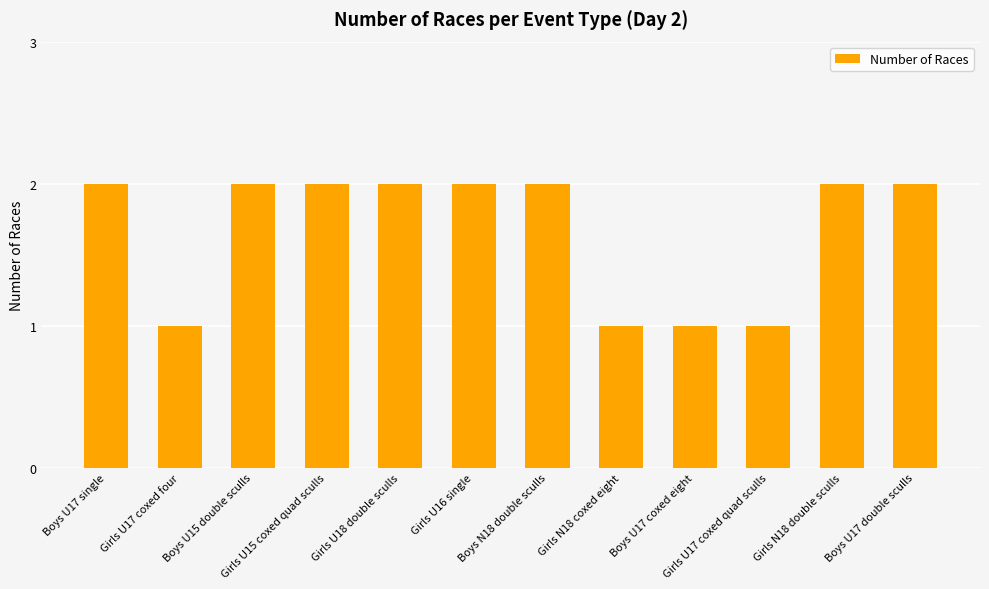

True or false: the data shows 3 at Boys U17 single.

False